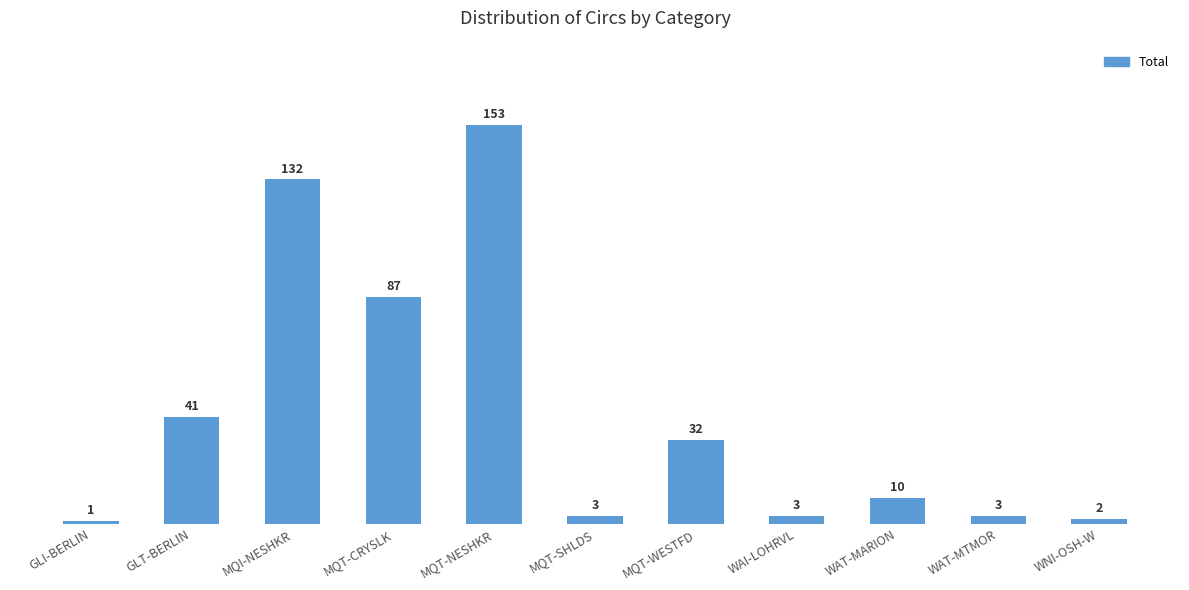

What is the difference between the maximum and second lowest values?

151